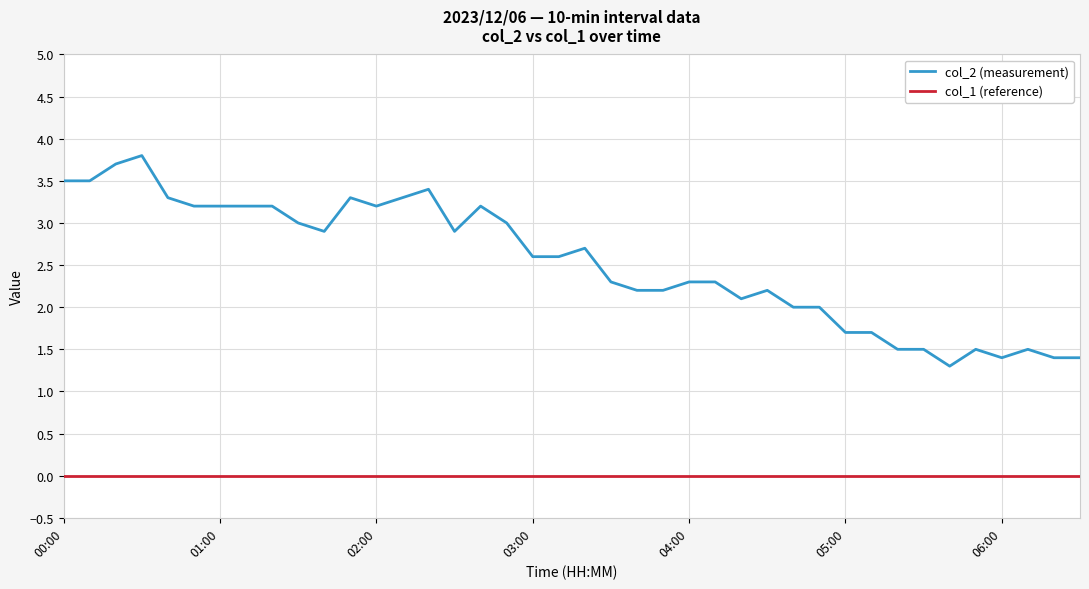

Reading right to left, transcribe all the data shown in this chart.

col_2 (measurement): 1.4	1.4	1.5	1.4	1.5	1.3	1.5	1.5	1.7	1.7	2.0	2.0	2.2	2.1	2.3	2.3	2.2	2.2	2.3	2.7	2.6	2.6	3.0	3.2	2.9	3.4	3.3	3.2	3.3	2.9	3.0	3.2	3.2	3.2	3.2	3.3	3.8	3.7	3.5	3.5
col_1 (reference): 0.0	0.0	0.0	0.0	0.0	0.0	0.0	0.0	0.0	0.0	0.0	0.0	0.0	0.0	0.0	0.0	0.0	0.0	0.0	0.0	0.0	0.0	0.0	0.0	0.0	0.0	0.0	0.0	0.0	0.0	0.0	0.0	0.0	0.0	0.0	0.0	0.0	0.0	0.0	0.0